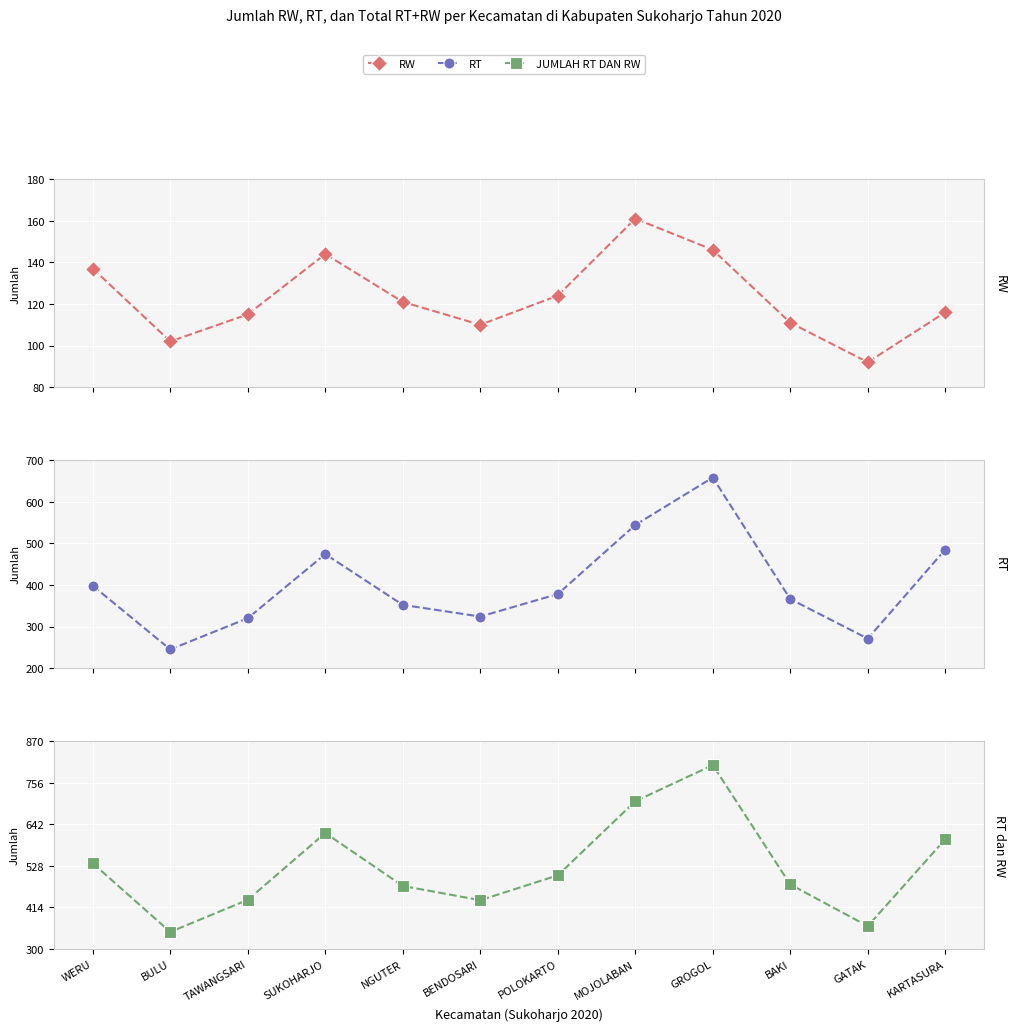

Where is JUMLAH RT DAN RW nearest to the value 575?

KARTASURA